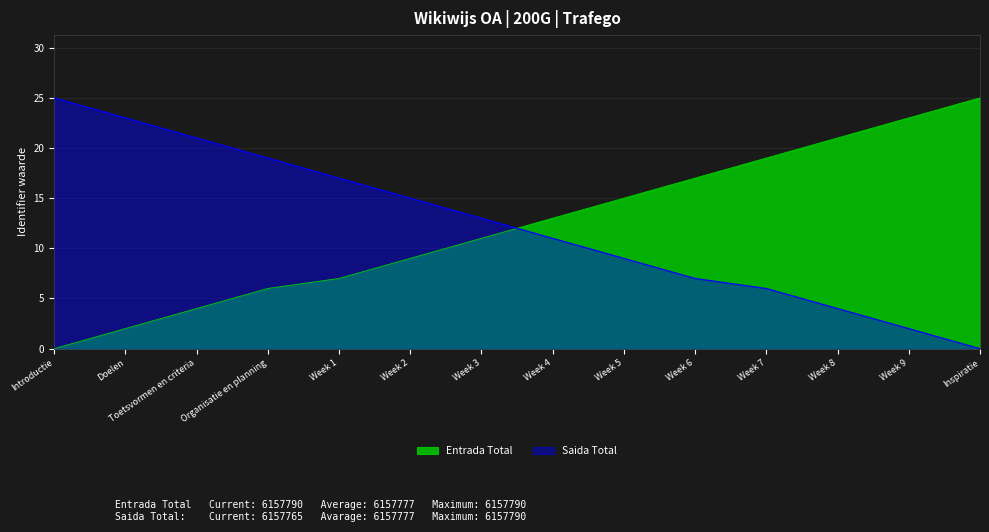

Which category has the highest value in the Saida Total series?

Introductie